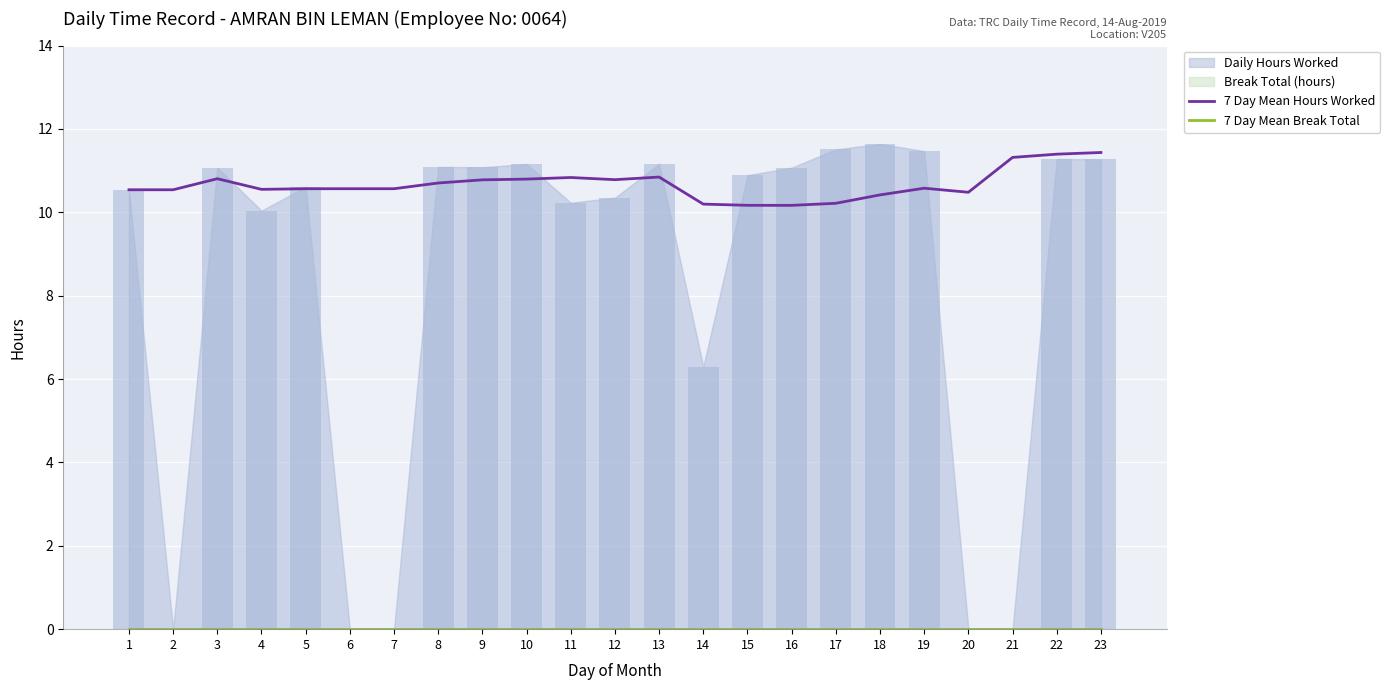

At which category is the sum across all series the highest?

23